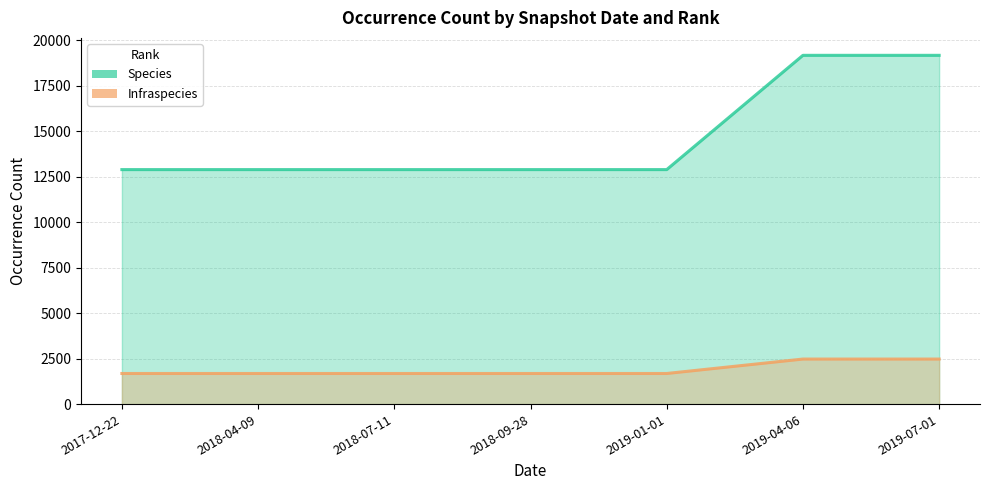

Which series has the largest total across all categories?

Species